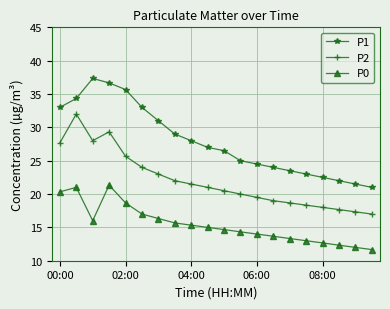

What is the maximum value for P2?

32.0